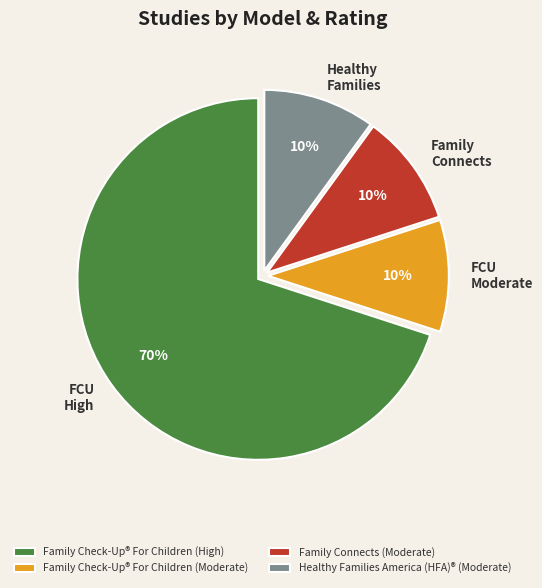

How many slices are in this pie chart?

4